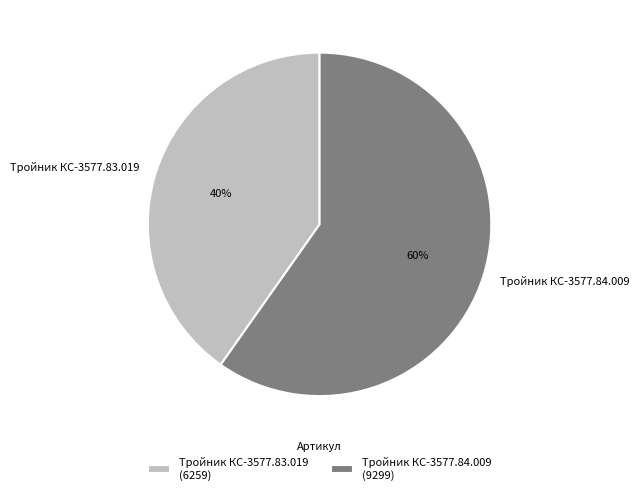

How many slices are in this pie chart?

2